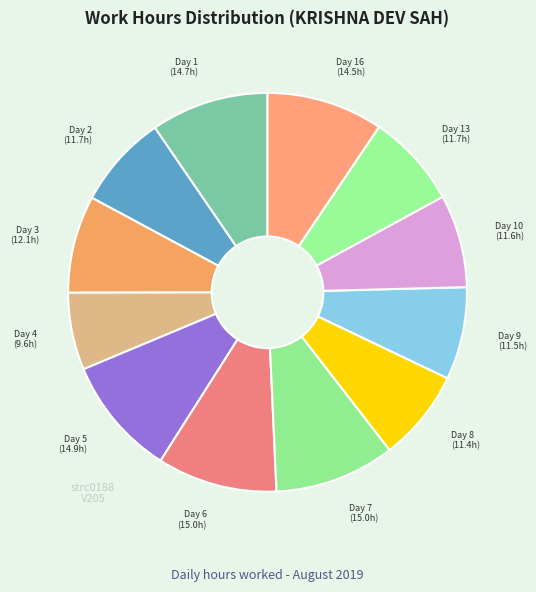

How many segments does this pie chart have?

12